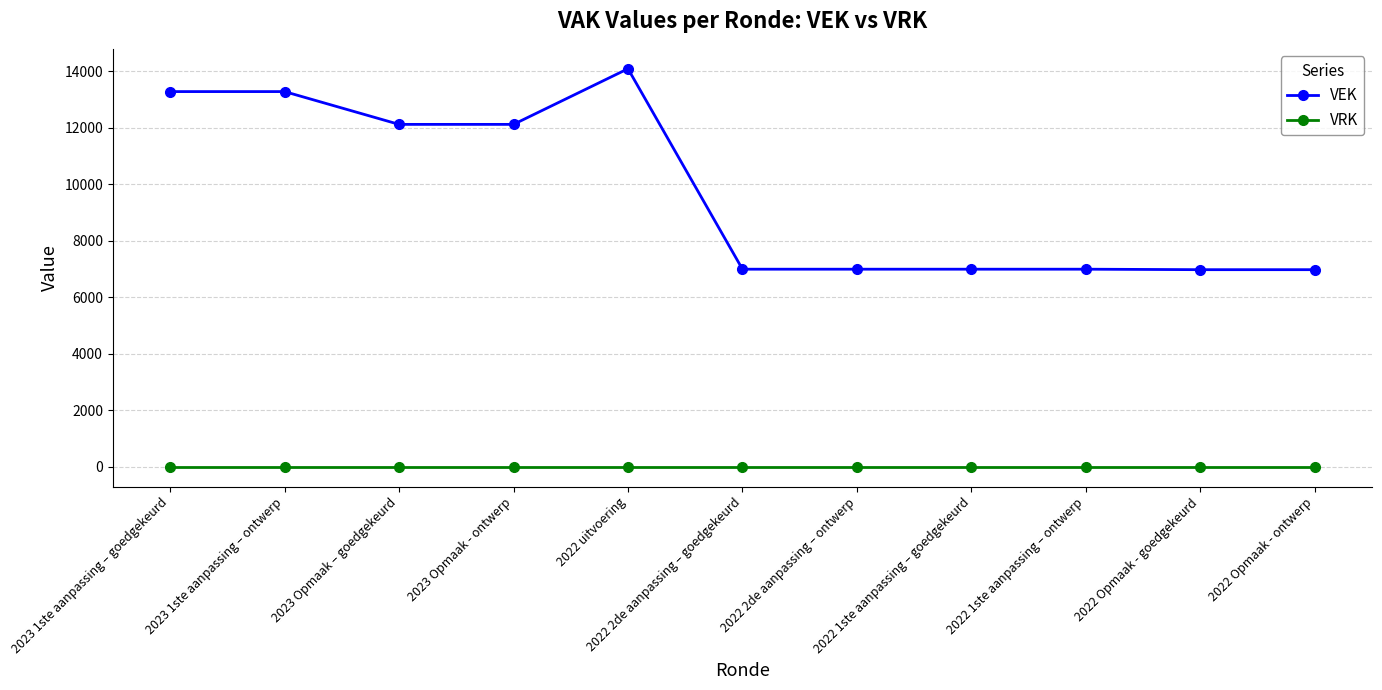

Which series has the largest total across all categories?

VEK